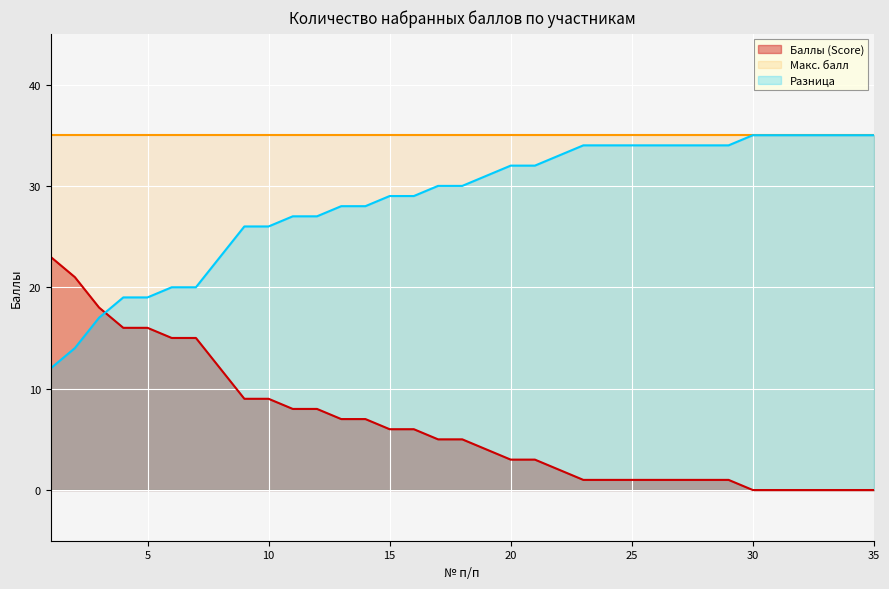

Rank the series by their average value, from lowest to highest.

Баллы (Score), Разница, Макс. балл